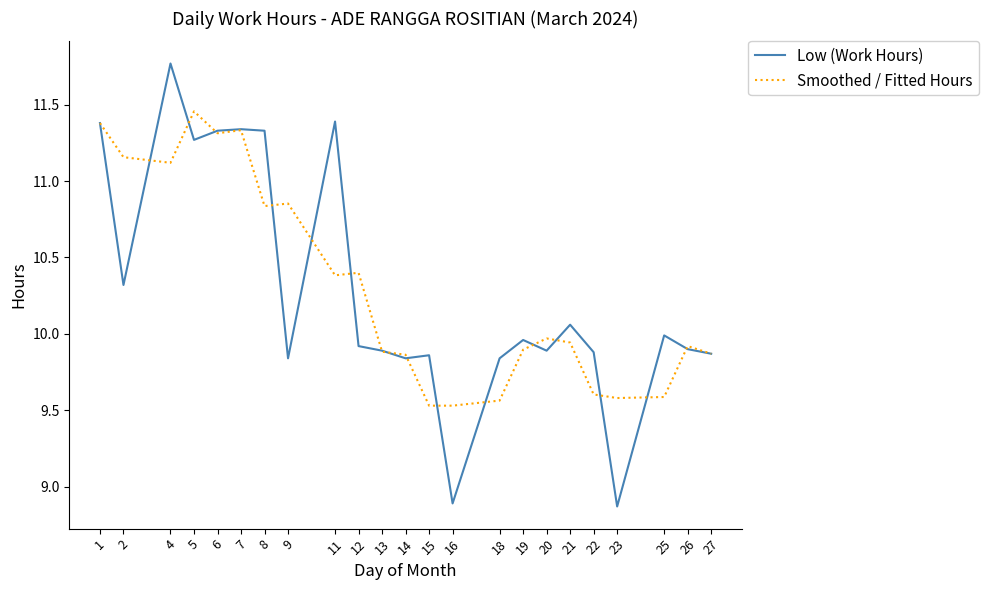

The value of Smoothed / Fitted Hours at 22 is 13.5. True or false?

False